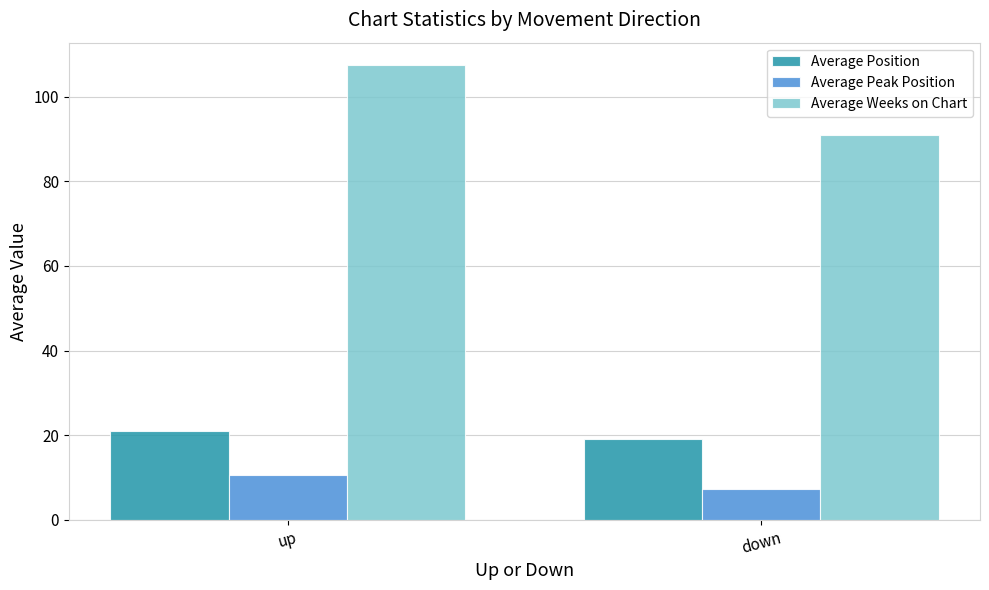

How many bars are there in each group?

3